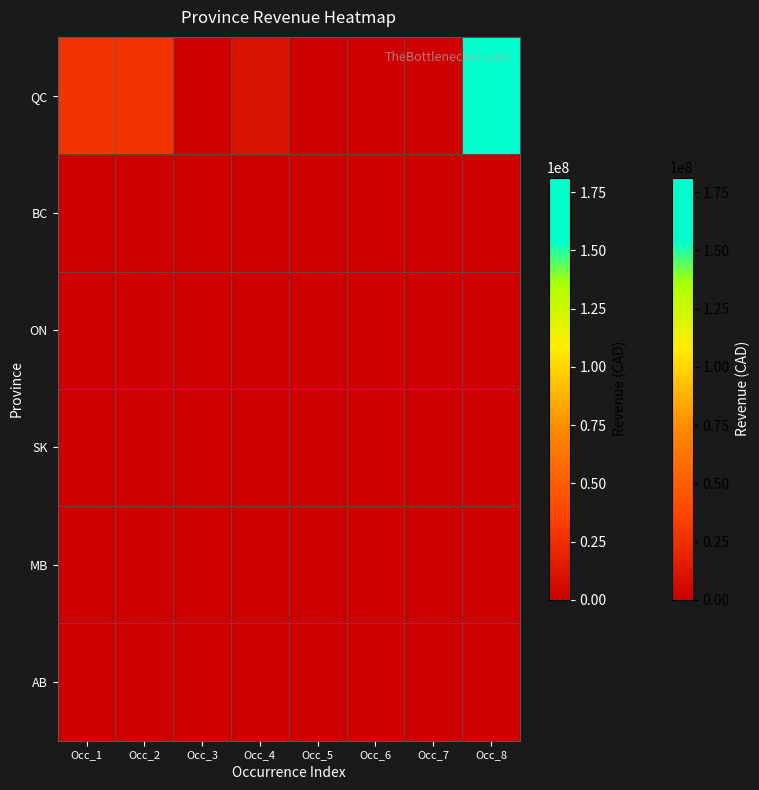

Which series has the largest total across all categories?

QC